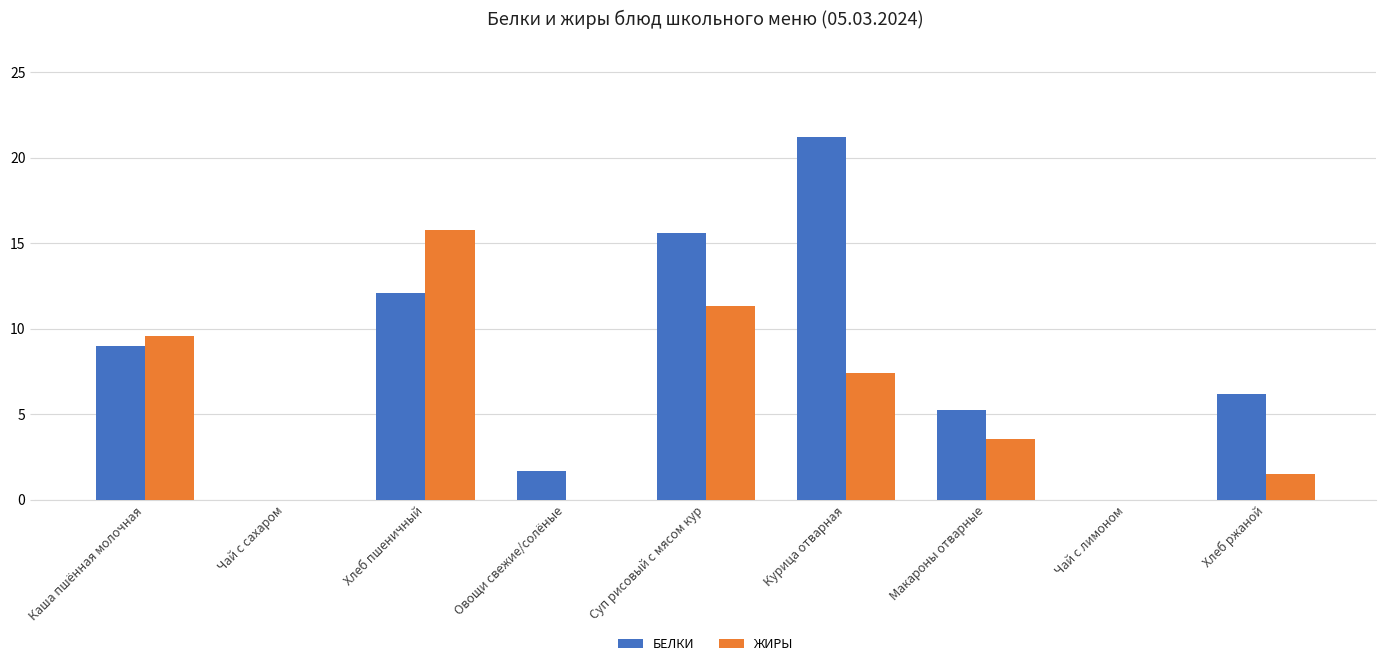

How many distinct data groups are displayed?

2